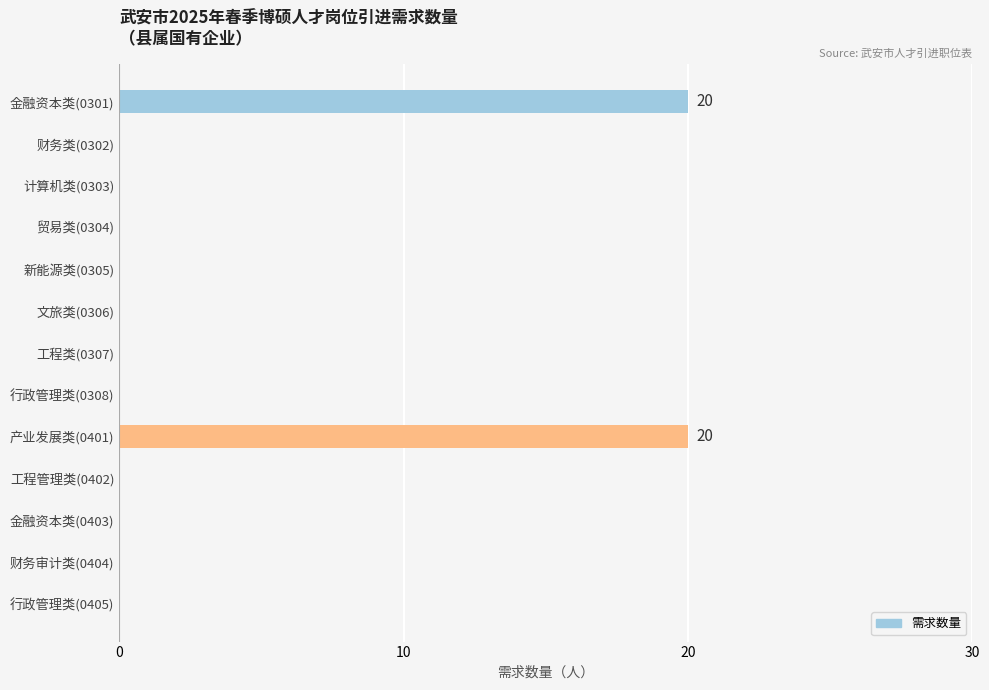

Reading bottom to top, transcribe all the data shown in this chart.

行政管理类(0405)=0	财务审计类(0404)=0	金融资本类(0403)=0	工程管理类(0402)=0	产业发展类(0401)=20	行政管理类(0308)=0	工程类(0307)=0	文旅类(0306)=0	新能源类(0305)=0	贸易类(0304)=0	计算机类(0303)=0	财务类(0302)=0	金融资本类(0301)=20